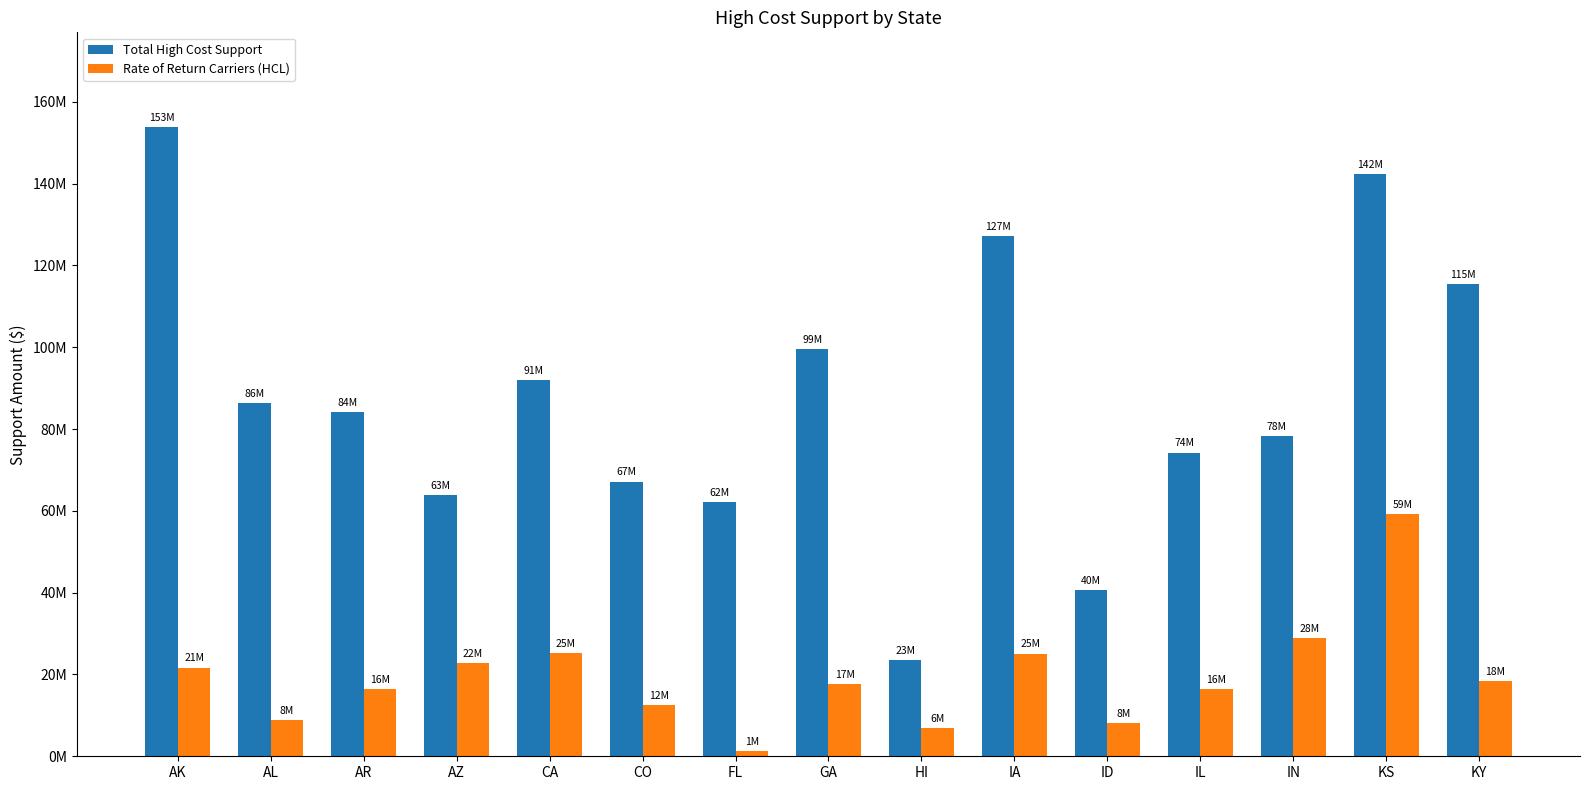

What are all the series names shown in the legend?

Total High Cost Support, Rate of Return Carriers (HCL)